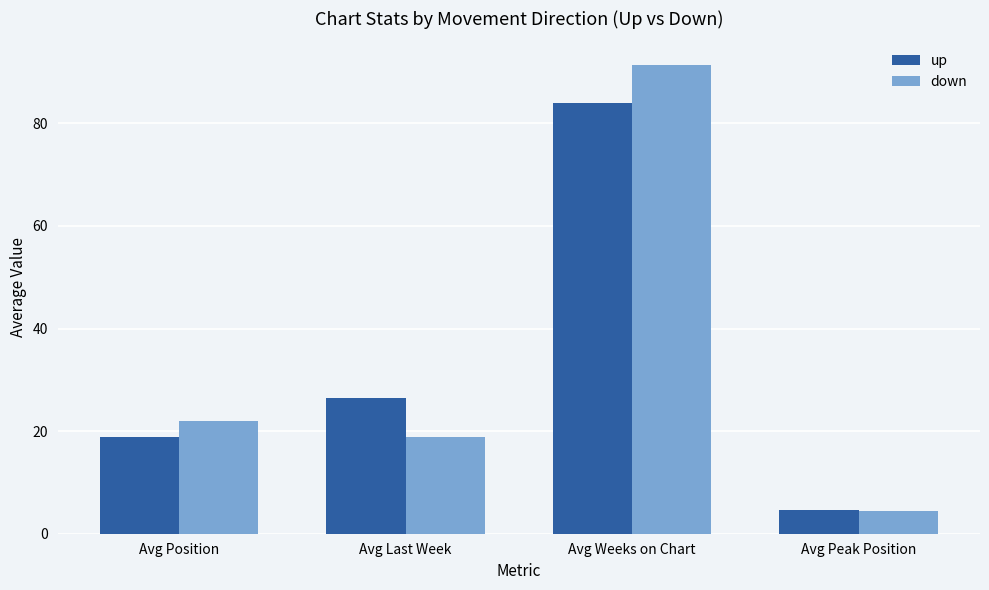

True or false: down has a value of 46.2 at Avg Weeks on Chart.

False